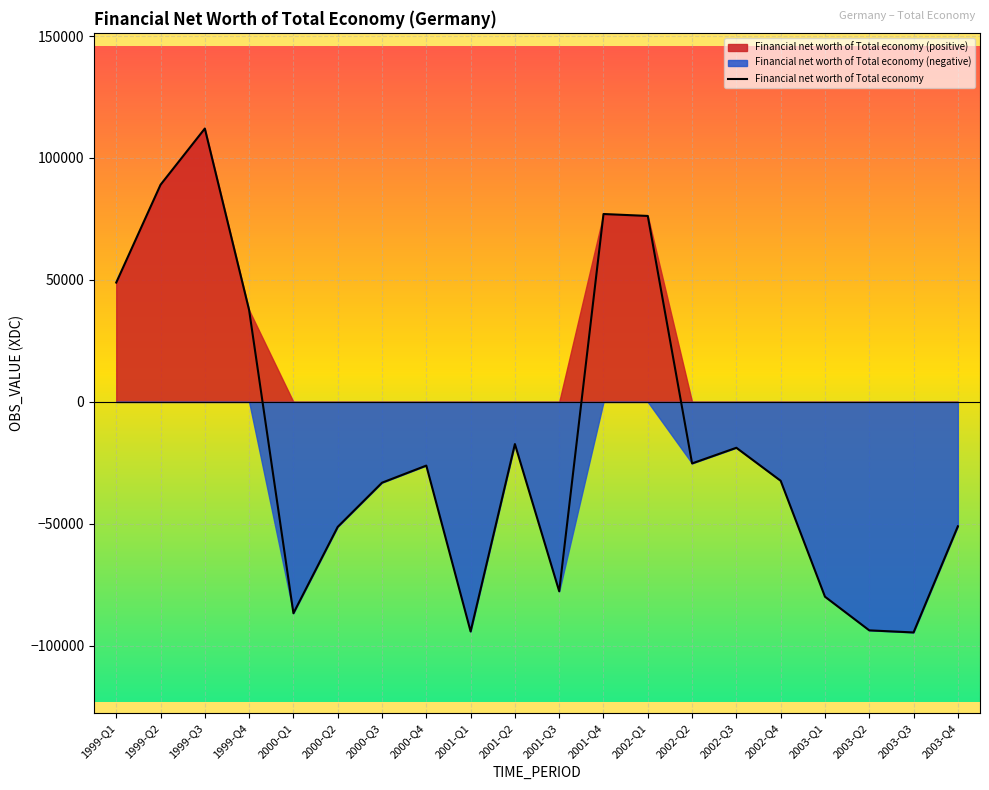

How many data points are less than -26114?

10